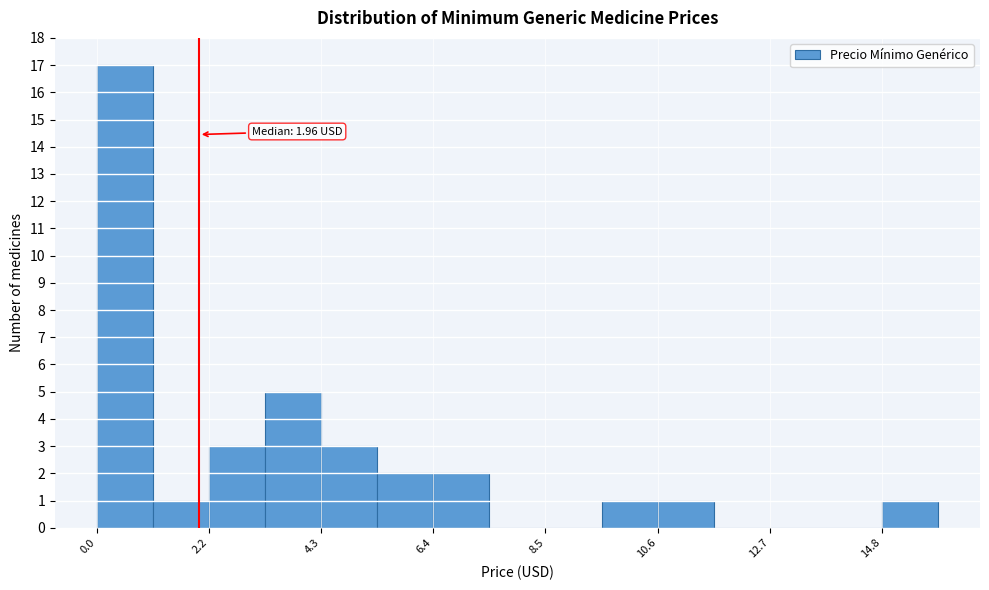

Read against the x-axis, roughly where is the centre of the tallest bar?

0.5